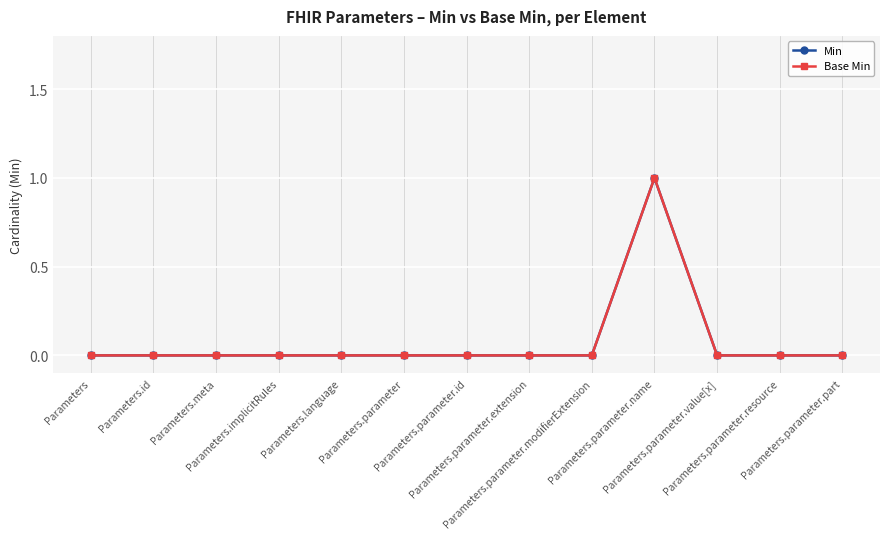

Is this an area chart (filled region under the line)?

No